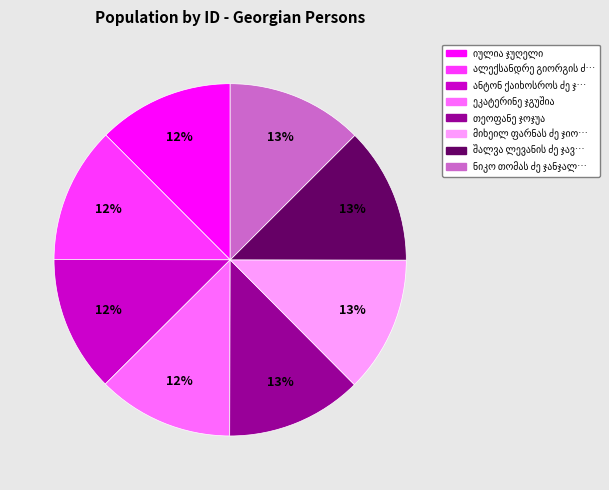

Count the number of slices in the pie.

8